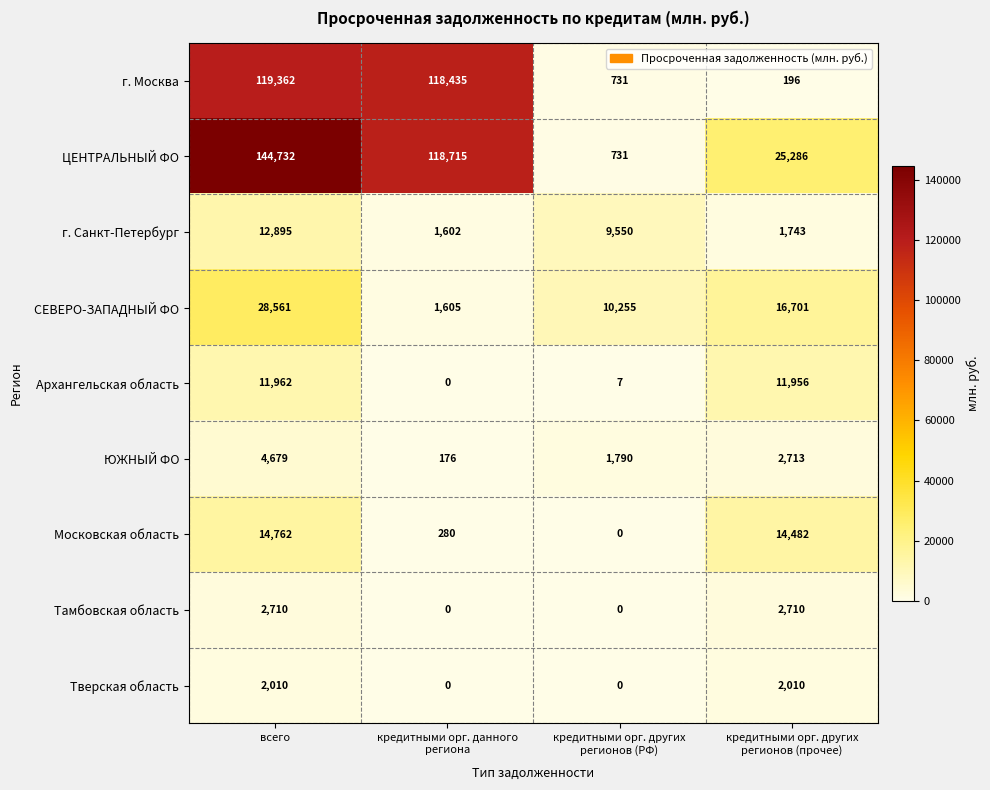

What is the total value across all series at кредитными орг. других
регионов (прочее)?

77797